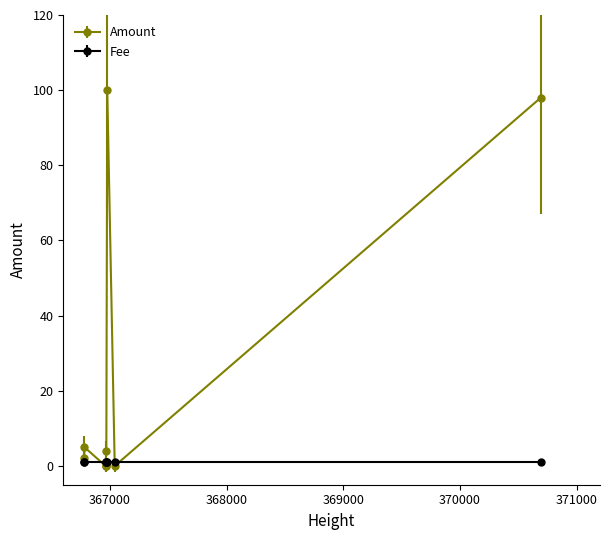

How many intersections are there between Amount and Fee?

4